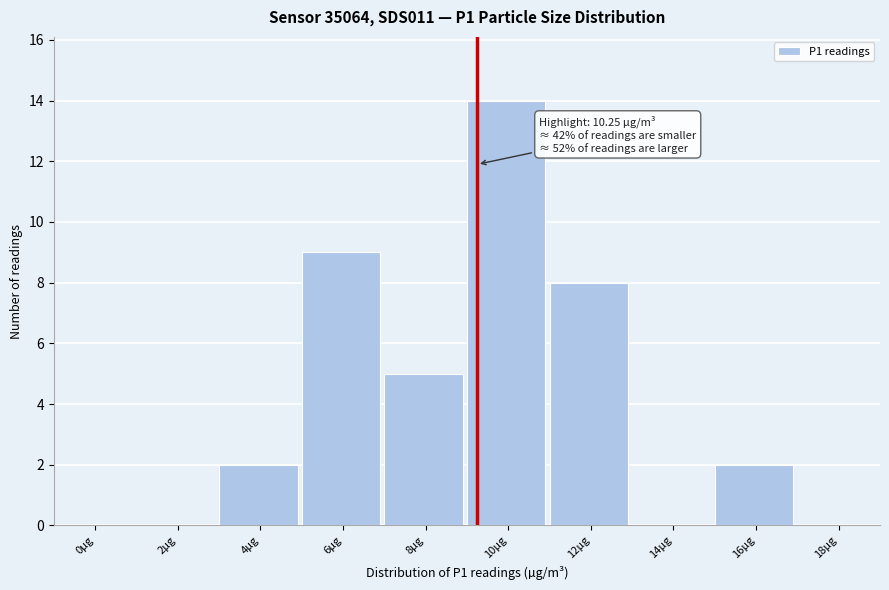

Reading right to left, transcribe all the data shown in this chart.

18µg=0	16µg=2	14µg=0	12µg=8	10µg=14	8µg=5	6µg=9	4µg=2	2µg=0	0µg=0